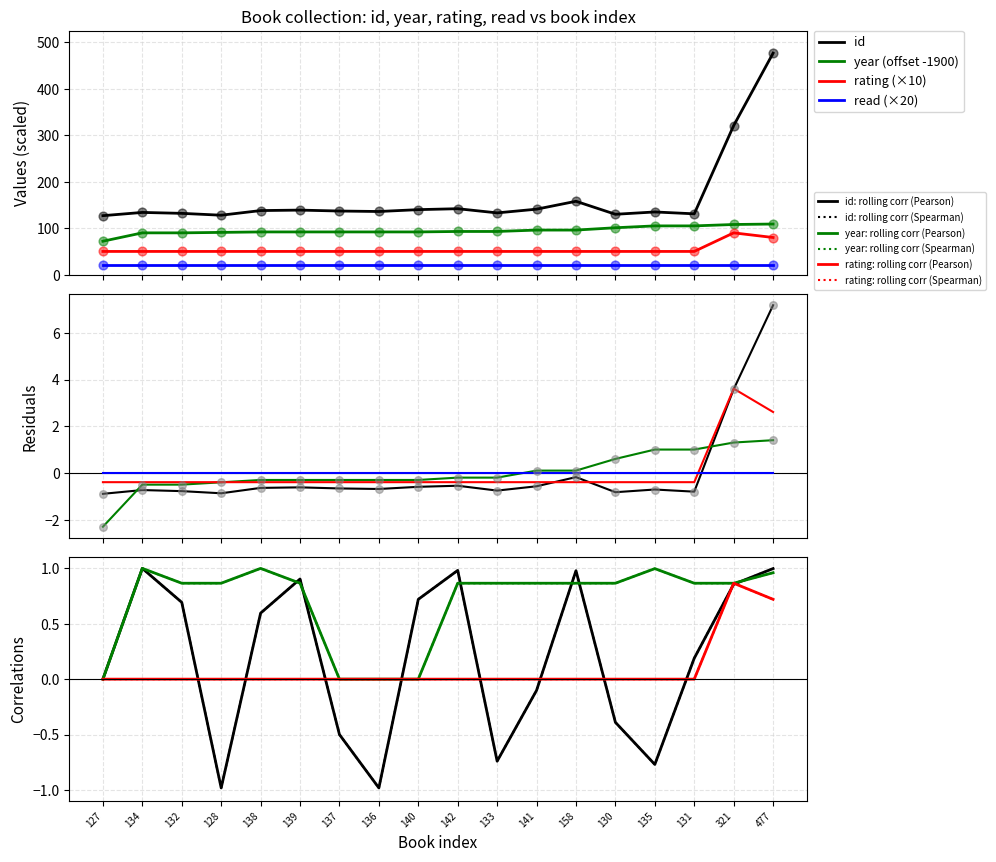

What is the total value across all series at 134?

274